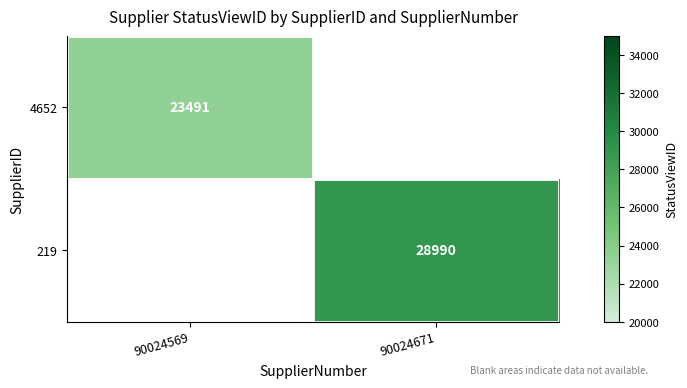

Is it true that 219 equals 28990 at 90024671?

True